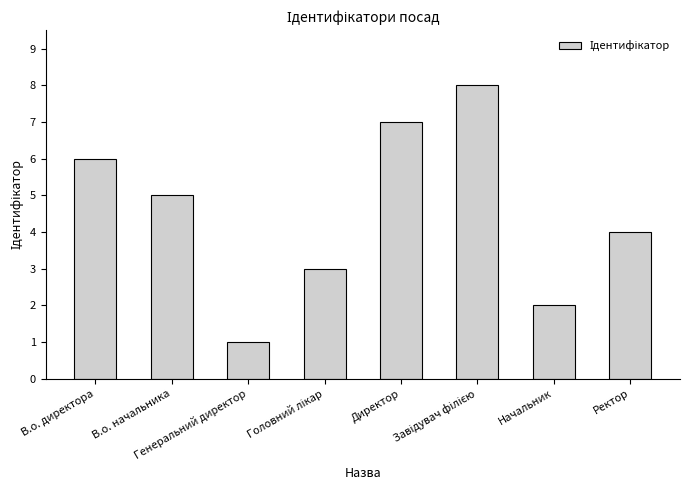

What is the difference between the second highest and minimum values?

6